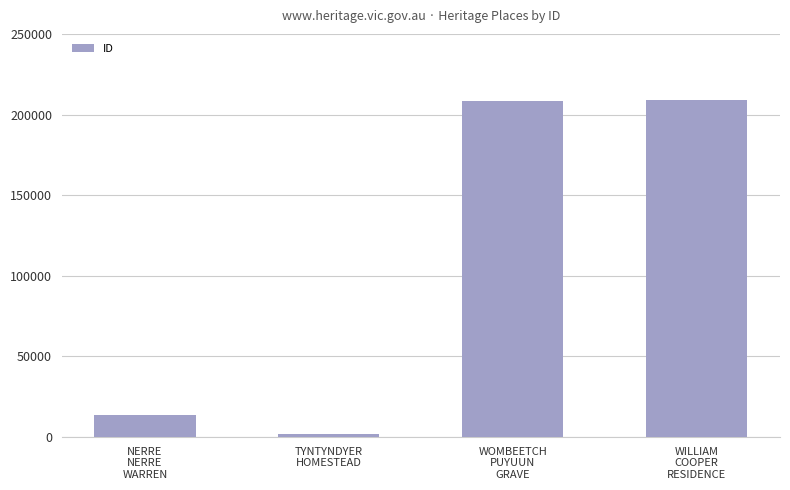

What is the greatest value displayed?

208949